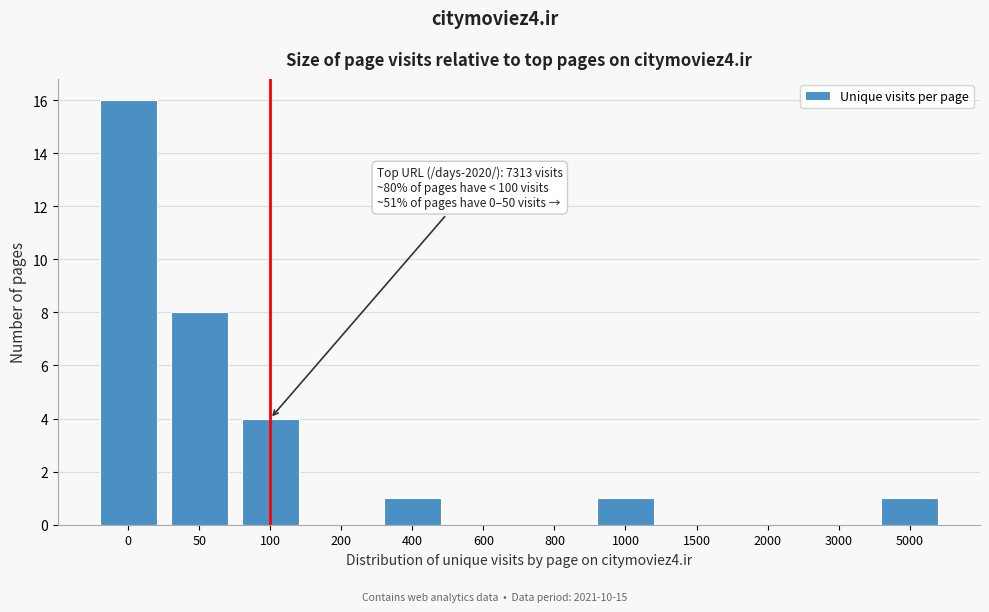

Reading right to left, extract all data points from this chart.

5000=1	3000=0	2000=0	1500=0	1000=1	800=0	600=0	400=1	200=0	100=4	50=8	0=16